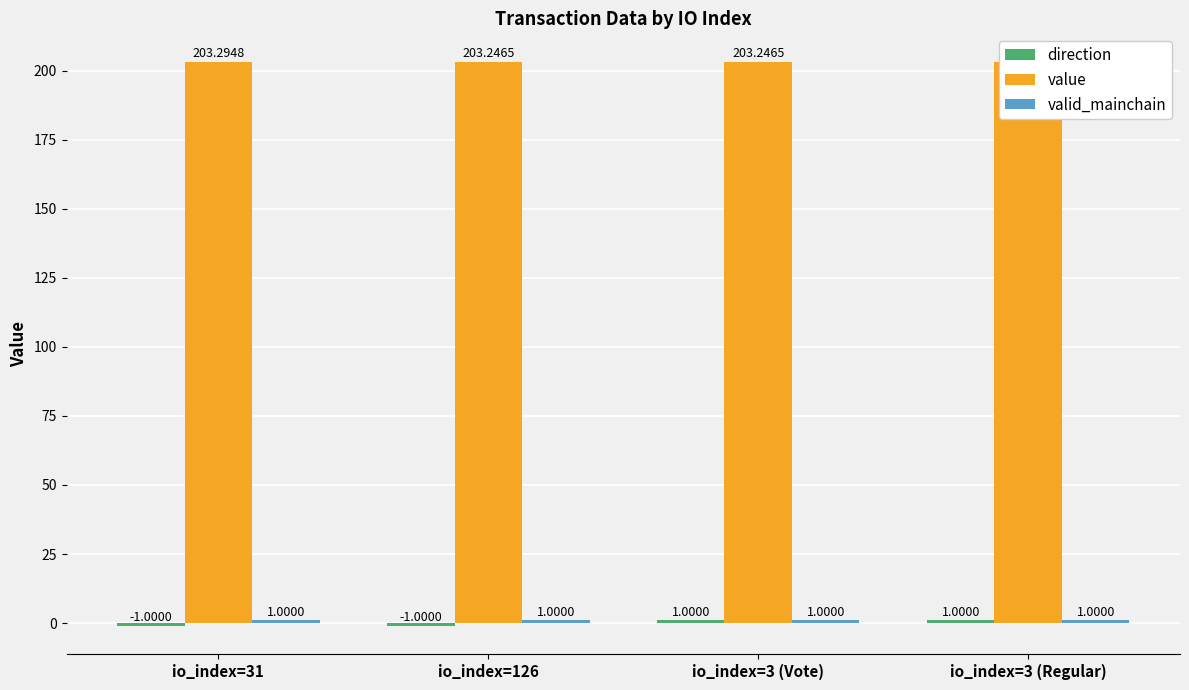

What is the sum of the value values at io_index=126 and io_index=31?

406.5